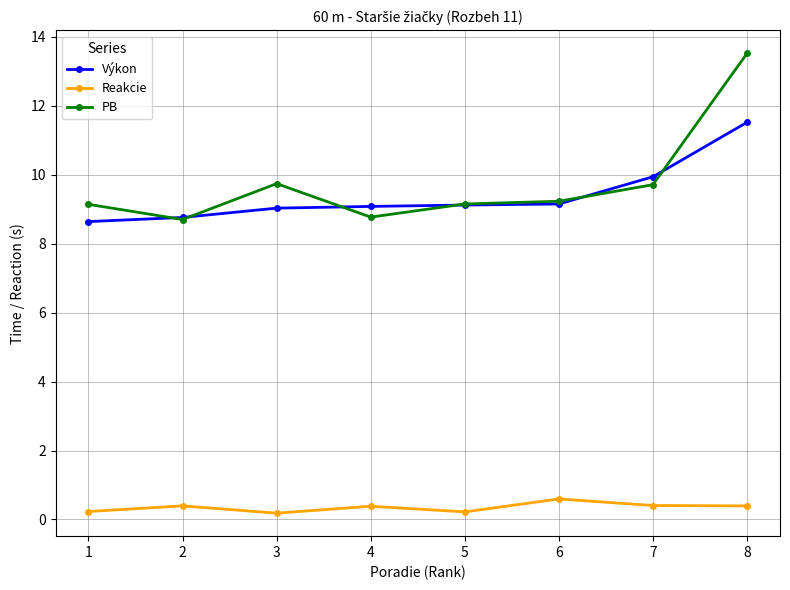

True or false: Výkon and Reakcie intersect in this chart.

False